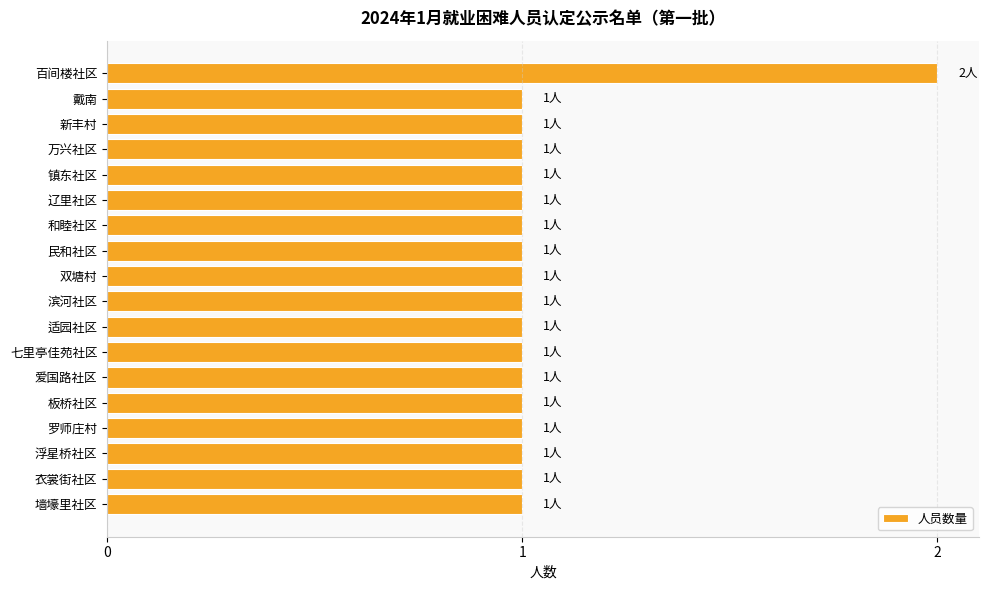

At which category does the chart reach its peak across all series?

百间楼社区